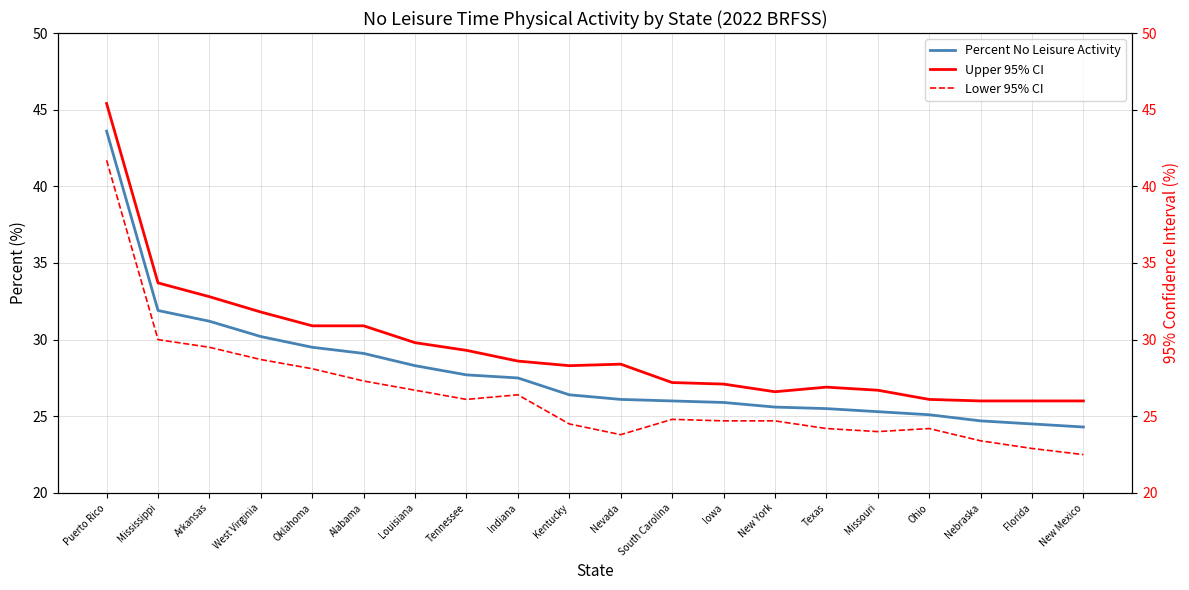

Rank the categories by Percent No Leisure Activity value from highest to lowest.

Puerto Rico, Mississippi, Arkansas, West Virginia, Oklahoma, Alabama, Louisiana, Tennessee, Indiana, Kentucky, Nevada, South Carolina, Iowa, New York, Texas, Missouri, Ohio, Nebraska, Florida, New Mexico